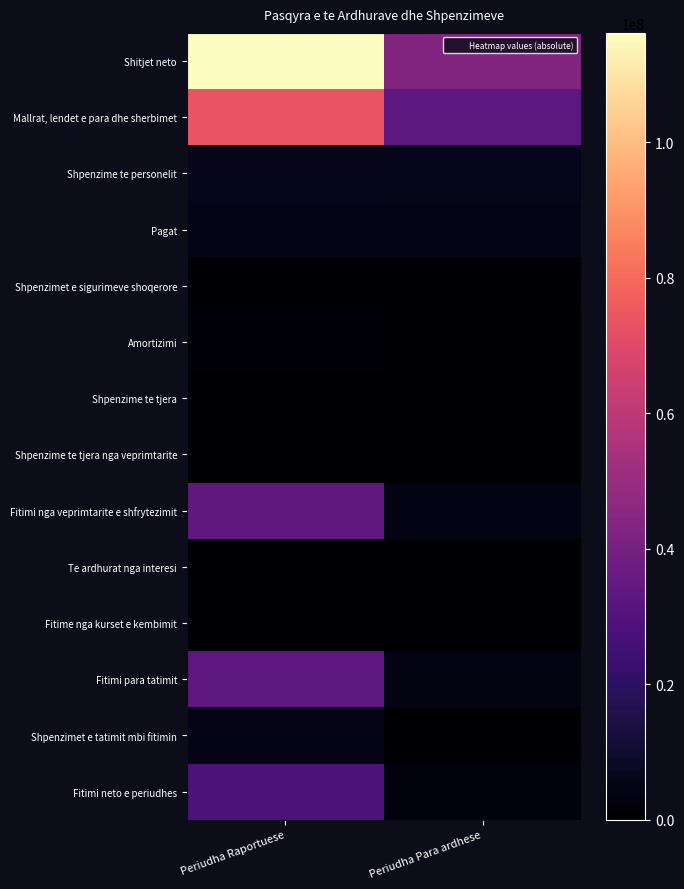

Reading left to right, what are all the values shown in this chart?

Shitjet neto: Periudha Raportuese=116178220	Periudha Para ardhese=43662048
Mallrat, lendet e para dhe sherbimet: Periudha Raportuese=73853436	Periudha Para ardhese=33354700
Shpenzime te personelit: Periudha Raportuese=5988709	Periudha Para ardhese=5655564
Pagat: Periudha Raportuese=5132751	Periudha Para ardhese=4846242
Shpenzimet e sigurimeve shoqerore: Periudha Raportuese=855958	Periudha Para ardhese=809322
Amortizimi: Periudha Raportuese=1891582	Periudha Para ardhese=338390
Shpenzime te tjera: Periudha Raportuese=494669	Periudha Para ardhese=29048
Shpenzime te tjera nga veprimtarite: Periudha Raportuese=316675	Periudha Para ardhese=11393
Fitimi nga veprimtarite e shfrytezimit: Periudha Raportuese=33633149	Periudha Para ardhese=4272953
Te ardhurat nga interesi: Periudha Raportuese=414049	Periudha Para ardhese=206201
Fitime nga kurset e kembimit: Periudha Raportuese=6369	Periudha Para ardhese=0
Fitimi para tatimit: Periudha Raportuese=33212731	Periudha Para ardhese=4066752
Shpenzimet e tatimit mbi fitimin: Periudha Raportuese=5056110	Periudha Para ardhese=614370
Fitimi neto e periudhes: Periudha Raportuese=28156621	Periudha Para ardhese=3452382